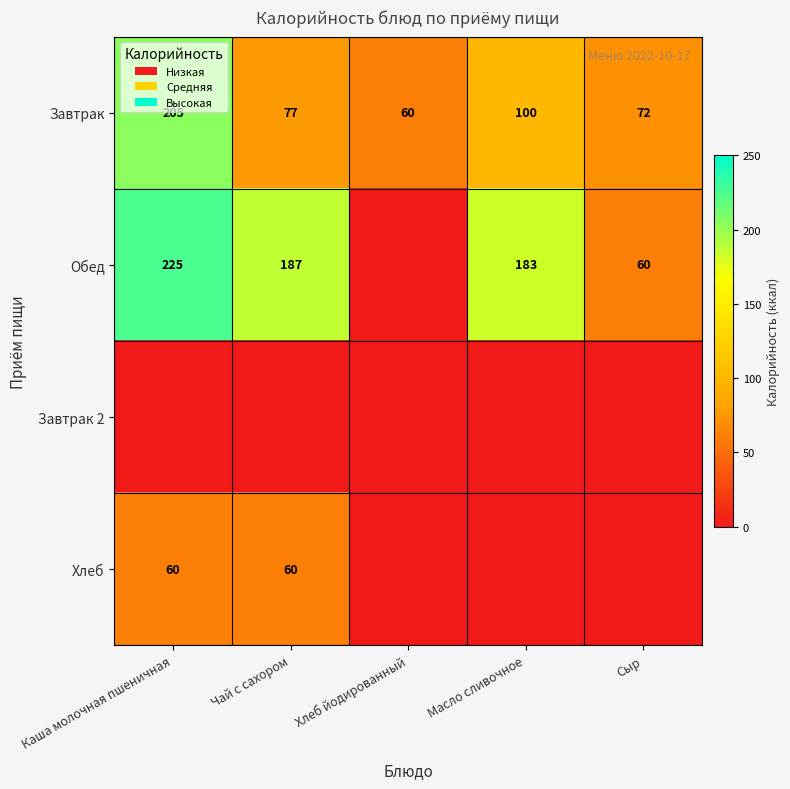

The Завтрак series shows 72 at Сыр. True or false?

True